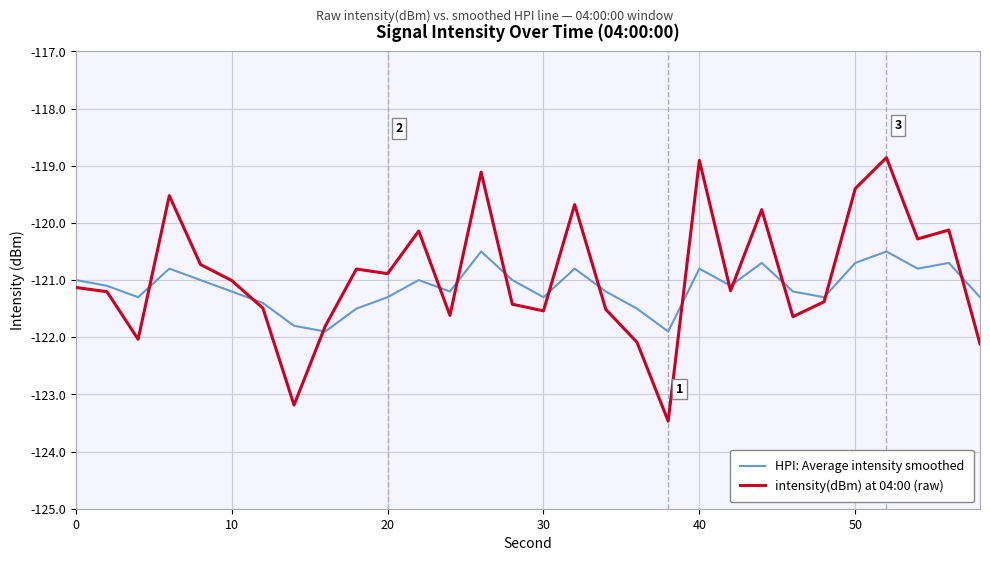

List the series in order of their peak value, highest first.

intensity(dBm) at 04:00 (raw), HPI: Average intensity smoothed